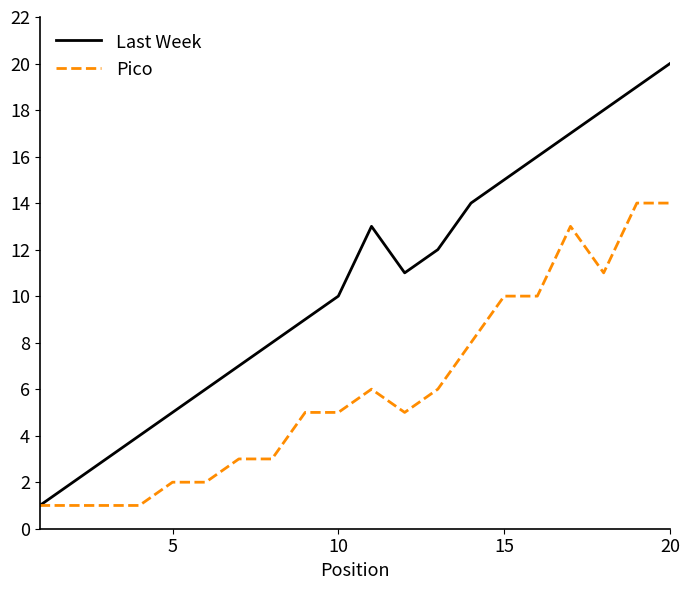

Which series has the largest total across all categories?

Last Week